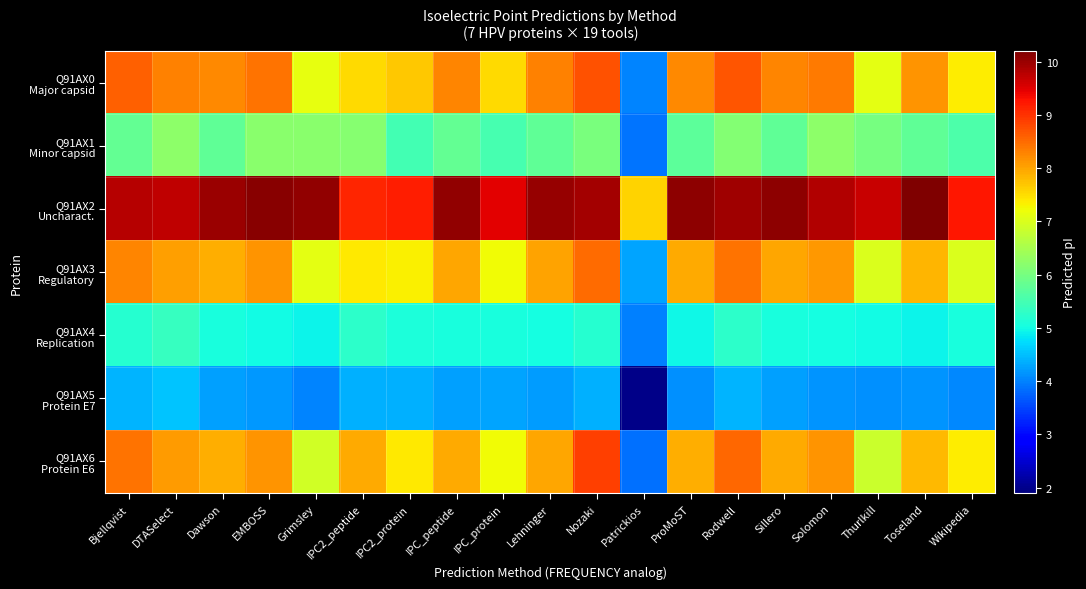

What is the maximum value shown in the chart?

10.2